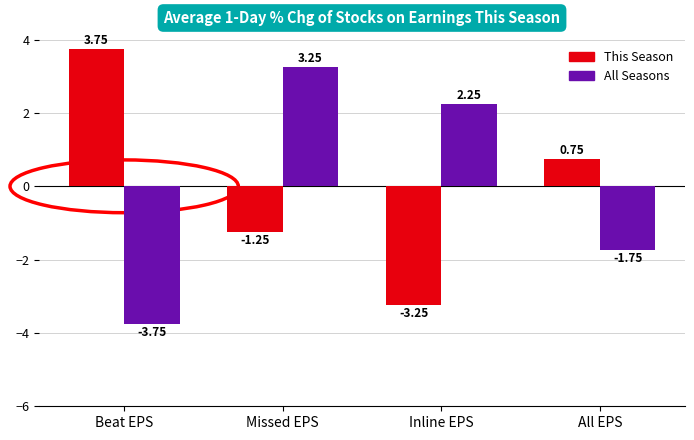

What is the difference between the maximum and minimum values in the This Season series?

7.0